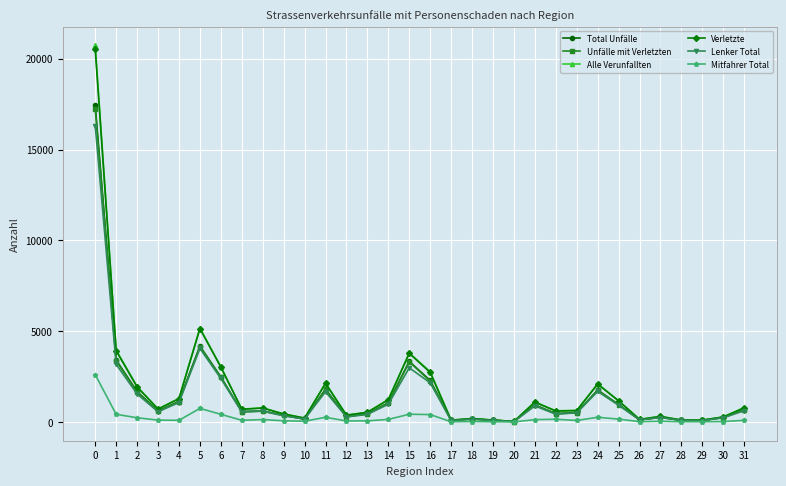

How many series are shown in this chart?

6